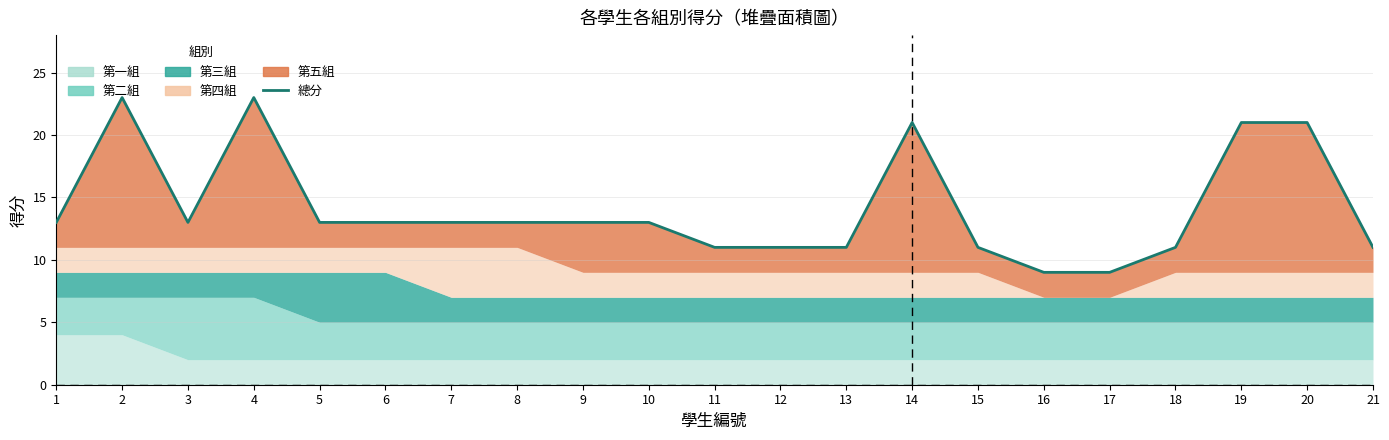

Reading left to right, transcribe all the data shown in this chart.

1=13	2=23	3=13	4=23	5=13	6=13	7=13	8=13	9=13	10=13	11=11	12=11	13=11	14=21	15=11	16=9	17=9	18=11	19=21	20=21	21=11